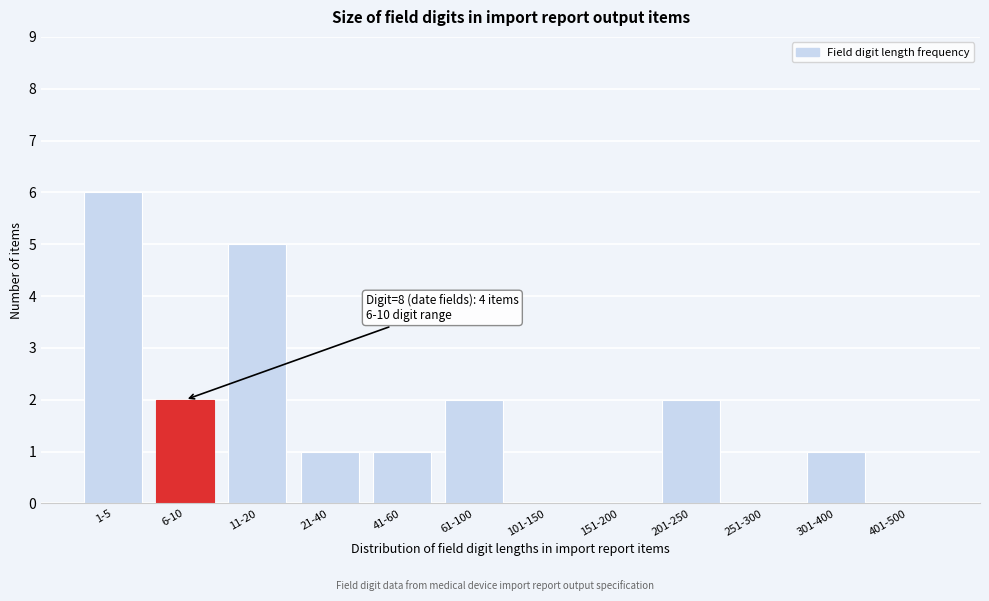

Reading left to right, extract all data points from this chart.

1-5=6	6-10=2	11-20=5	21-40=1	41-60=1	61-100=2	101-150=0	151-200=0	201-250=2	251-300=0	301-400=1	401-500=0